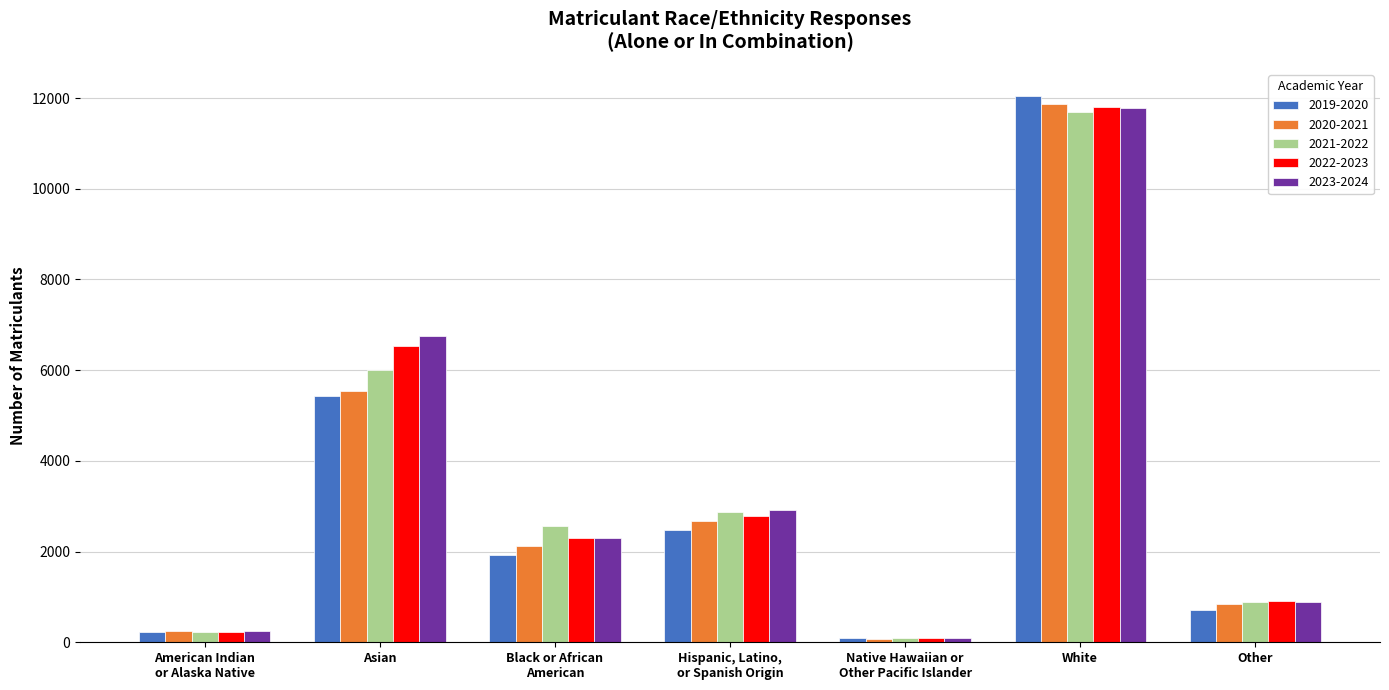

What is the difference between the maximum and minimum values in the 2023-2024 series?

11681